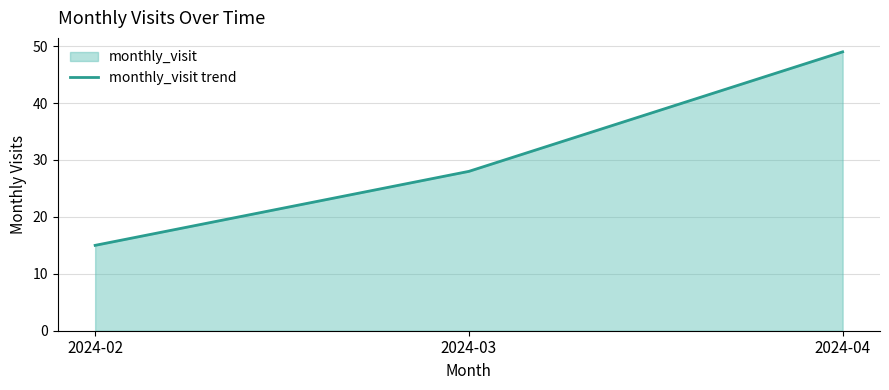

How many data points are less than 28?

1